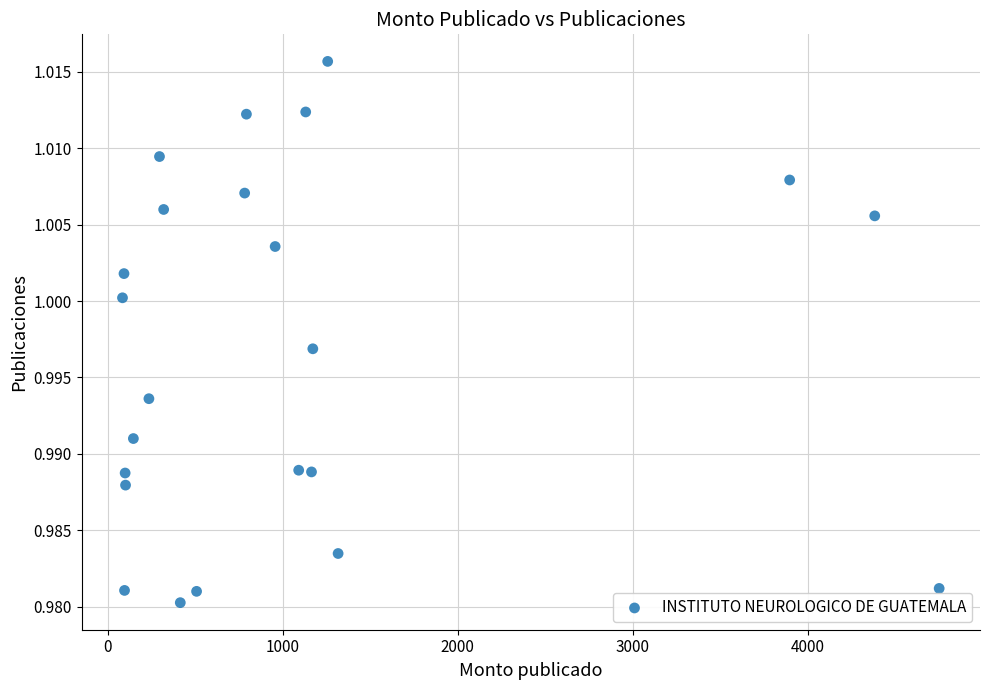

What is the range of X values (max minus min)?

4668.8